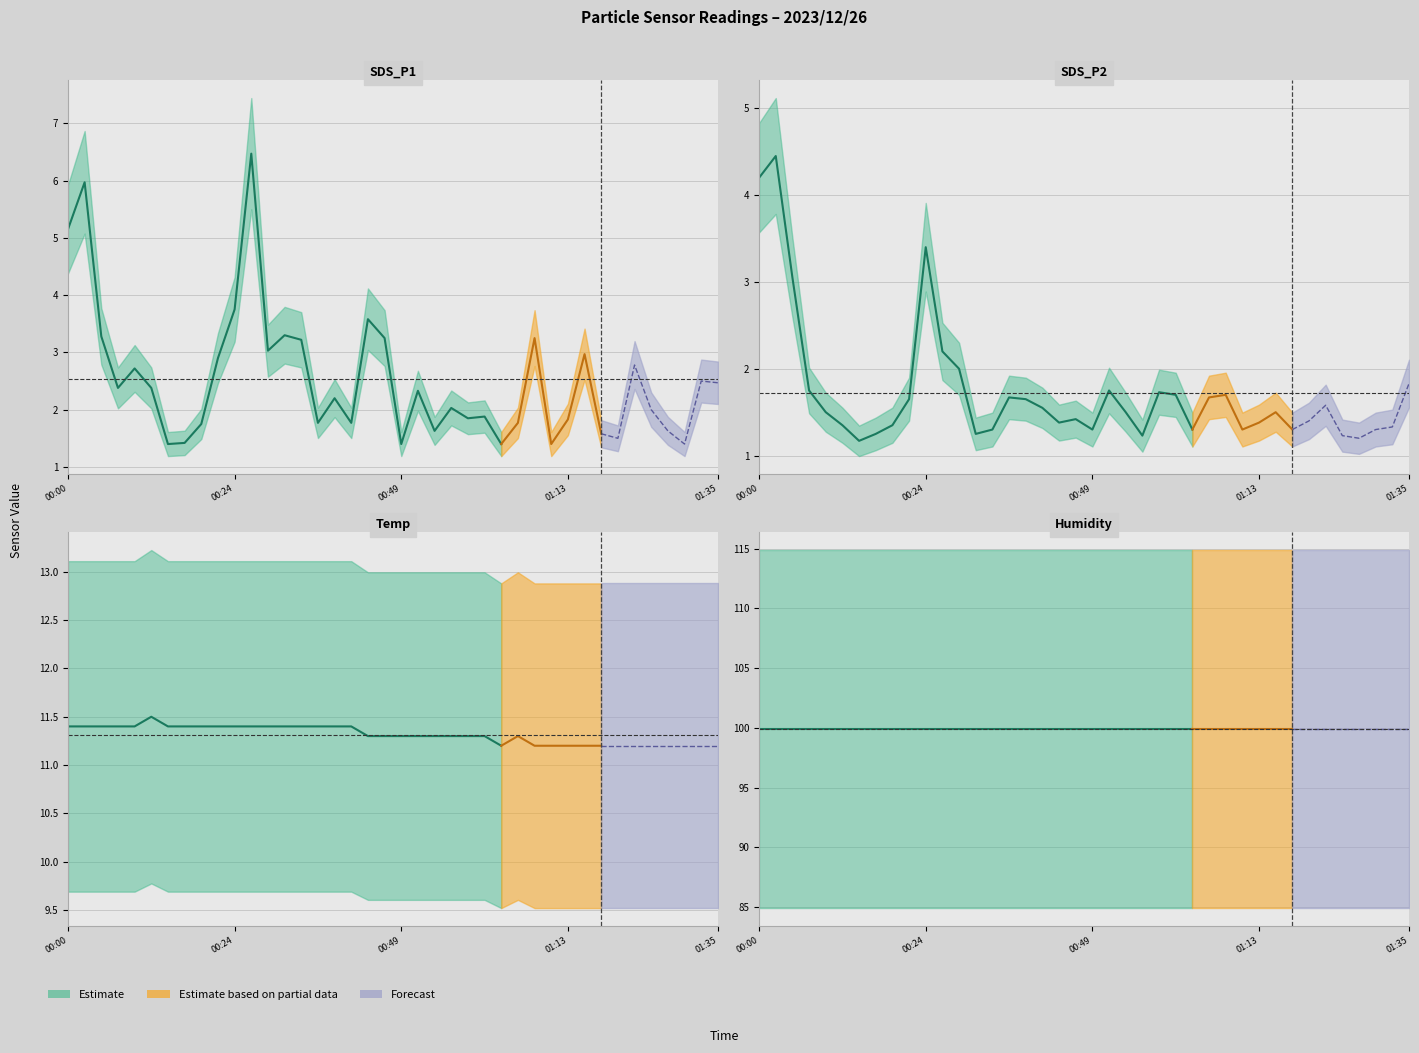

True or false: SDS_P1 and Temp cross at least once.

False